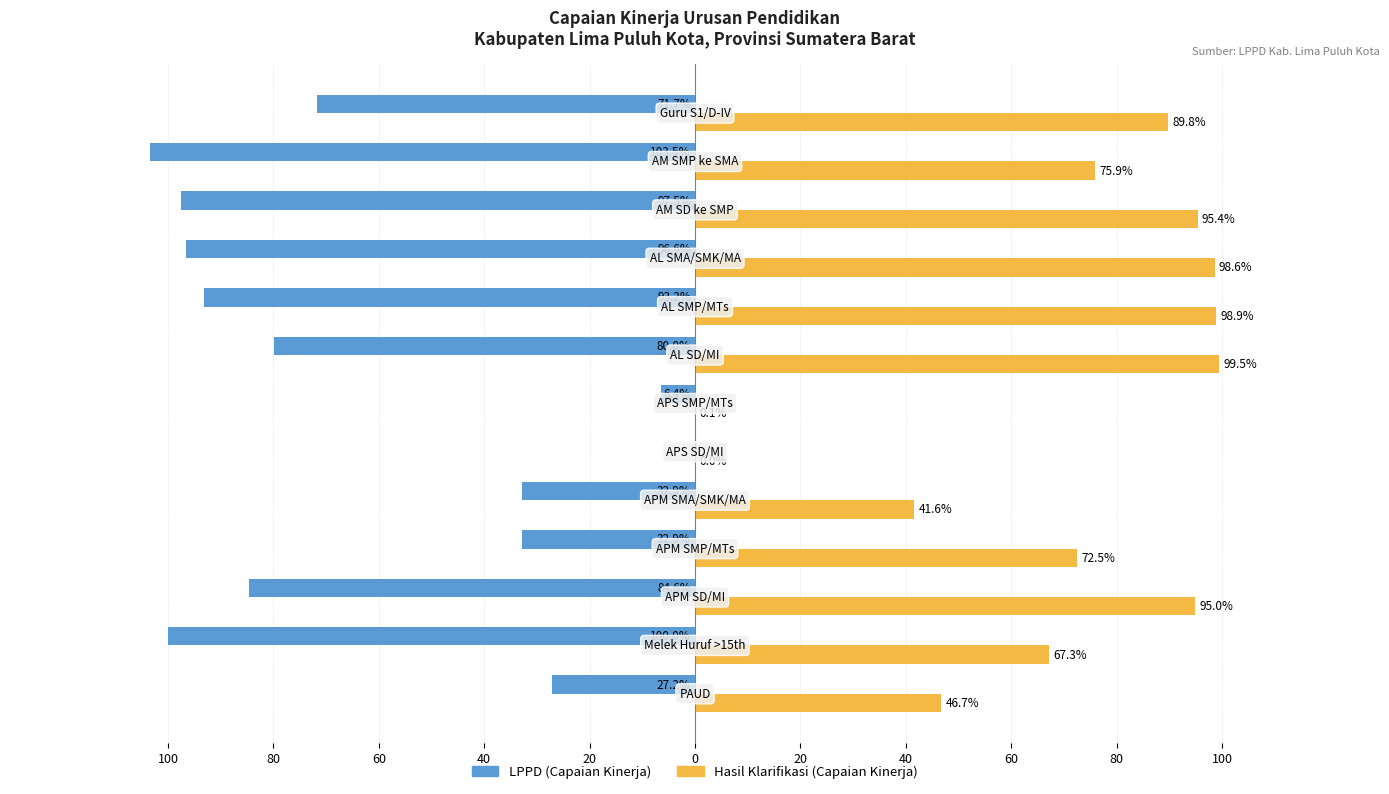

What are all the series names shown in the legend?

LPPD (Capaian Kinerja), Hasil Klarifikasi (Capaian Kinerja)